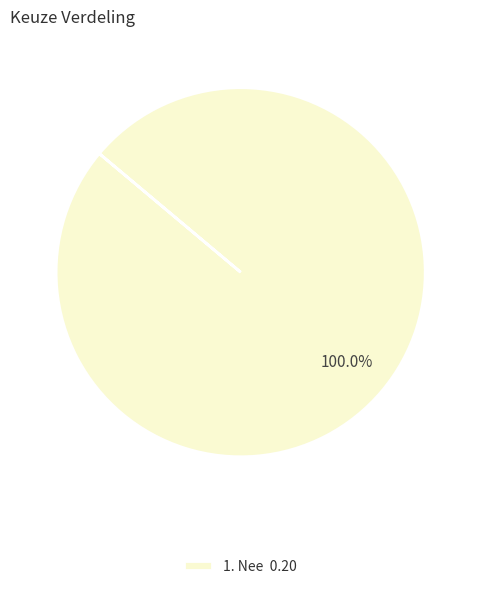

Which category accounts for the majority?

1. Nee 0.20